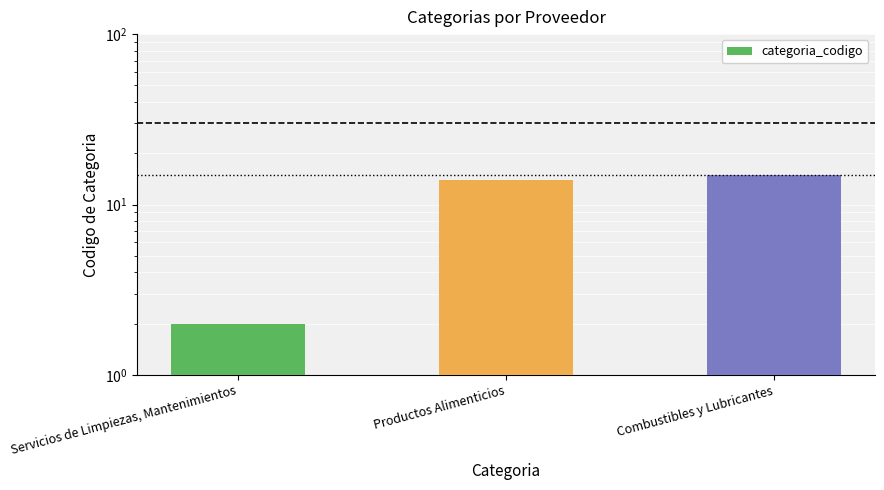

What is the value of the 1st bar from the left?

2